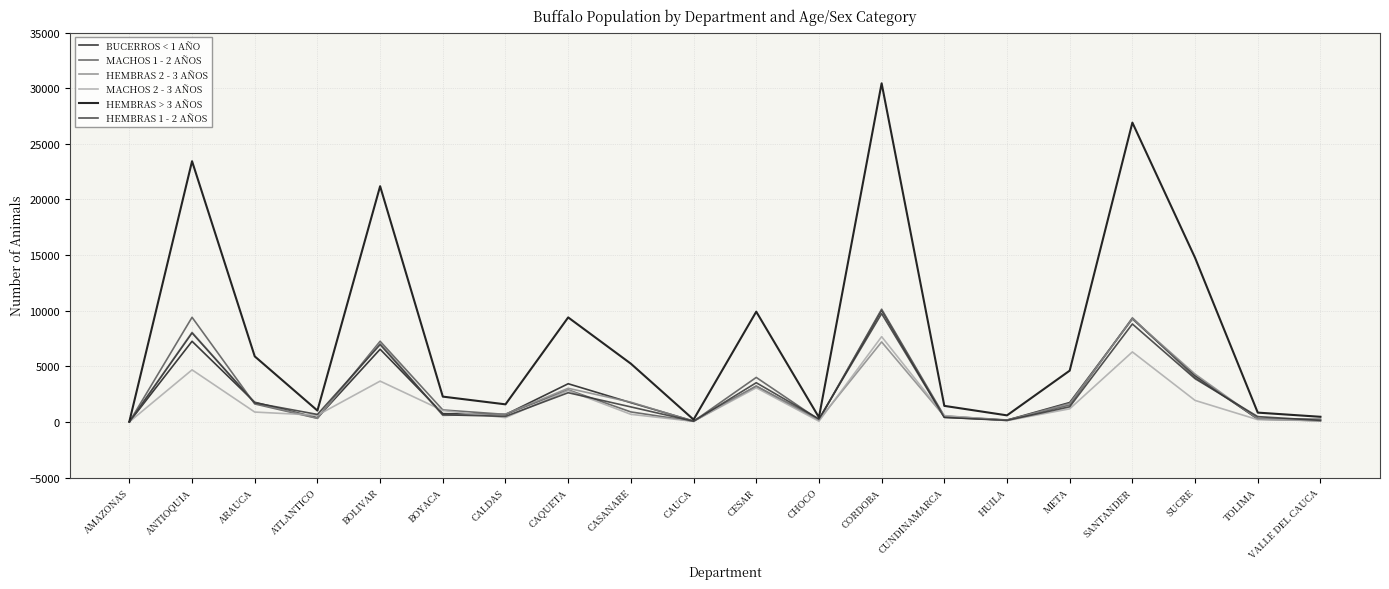

How many categories are shown in the chart?

20